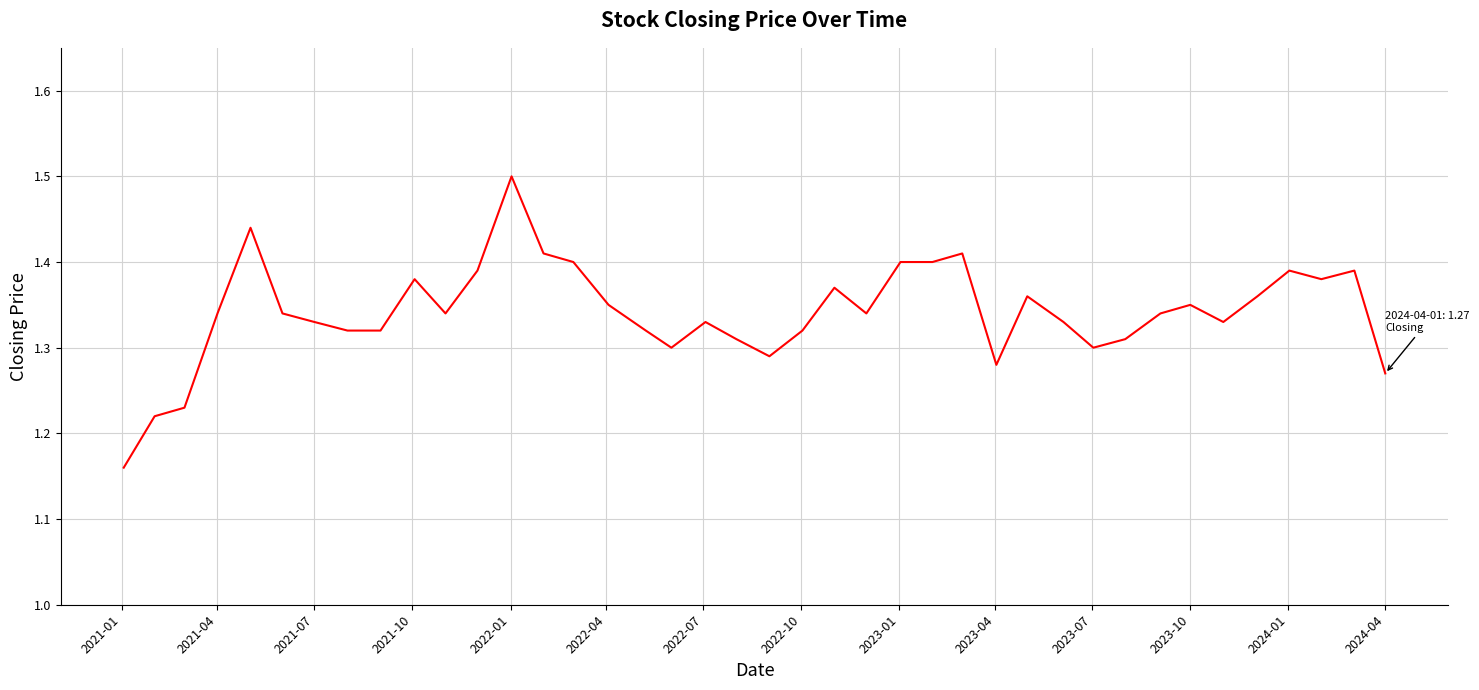

What is the maximum value shown in the chart?

1.5